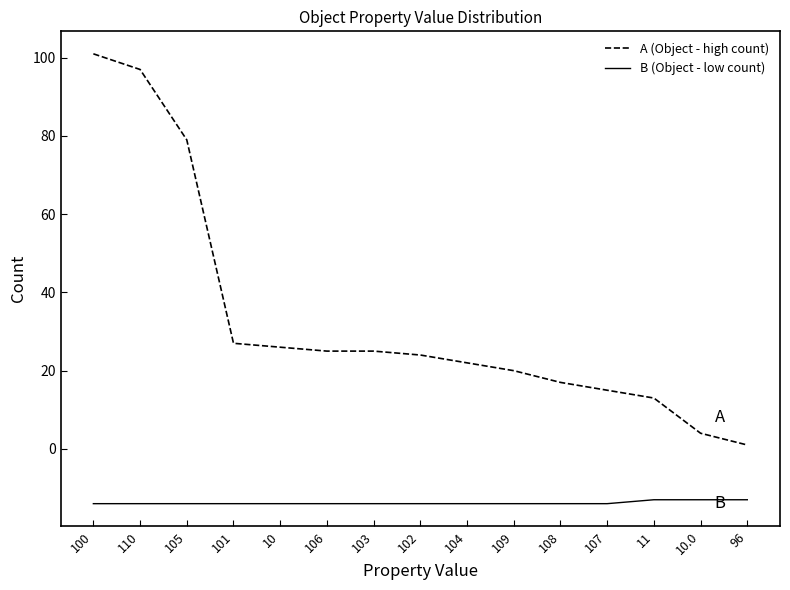

What is the difference between the maximum and minimum values in the B (Object - low count) series?

1